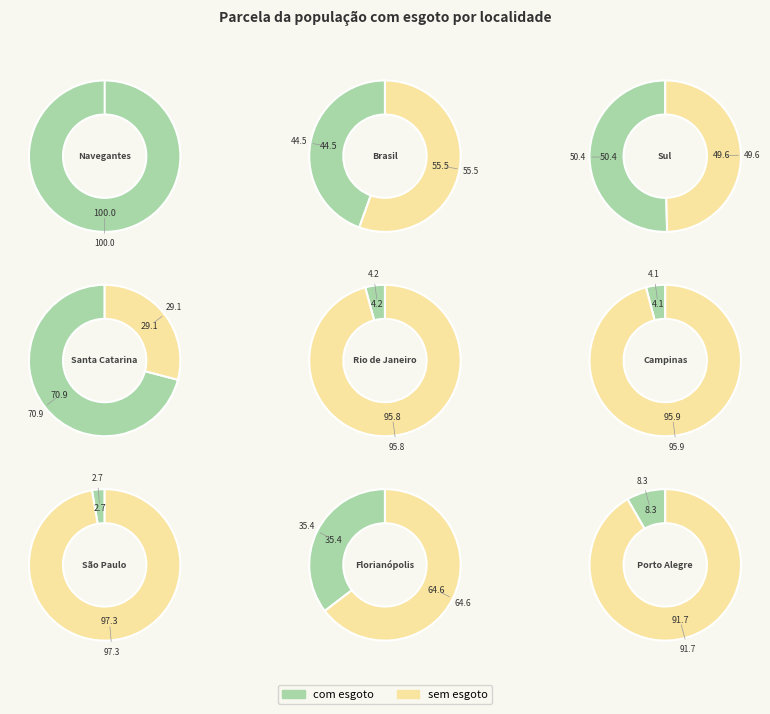

Rank the categories by value from lowest to highest.

São Paulo, Campinas, Rio de Janeiro, Porto Alegre, Florianópolis, Brasil, Sul, Santa Catarina, Navegantes